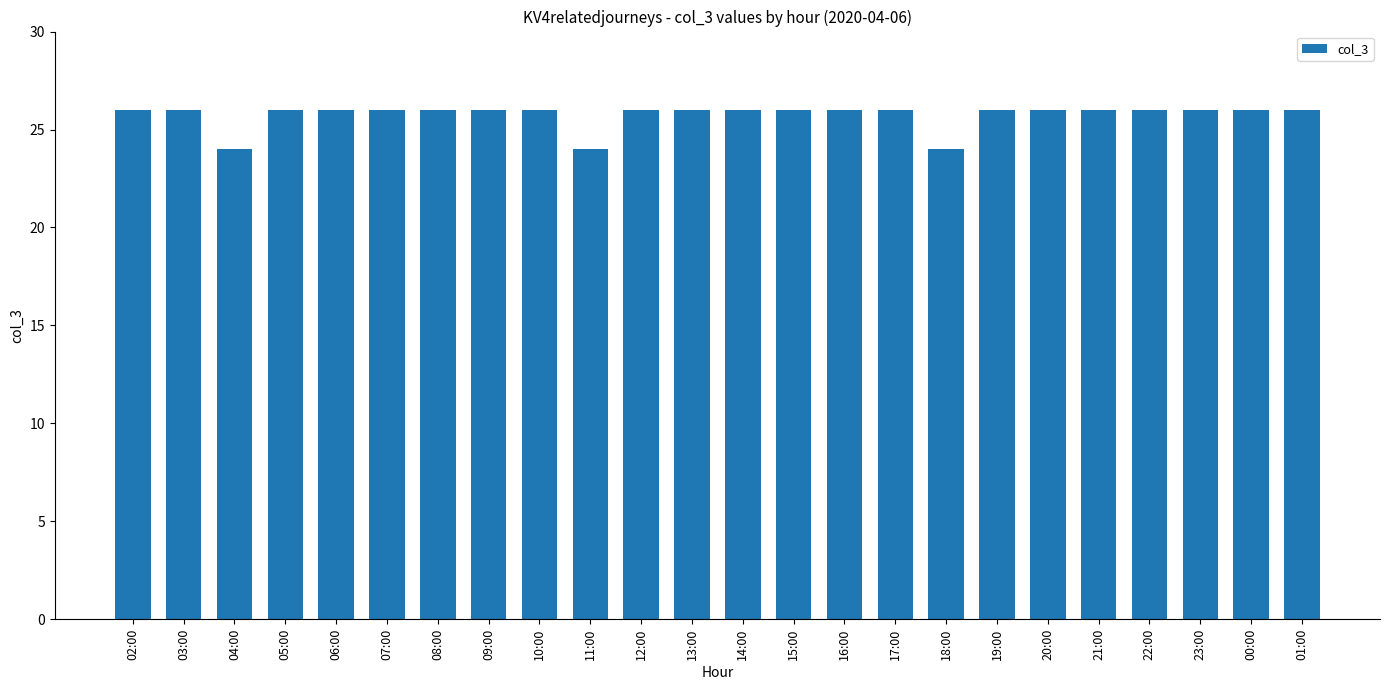

What is the difference between the maximum and minimum values?

2